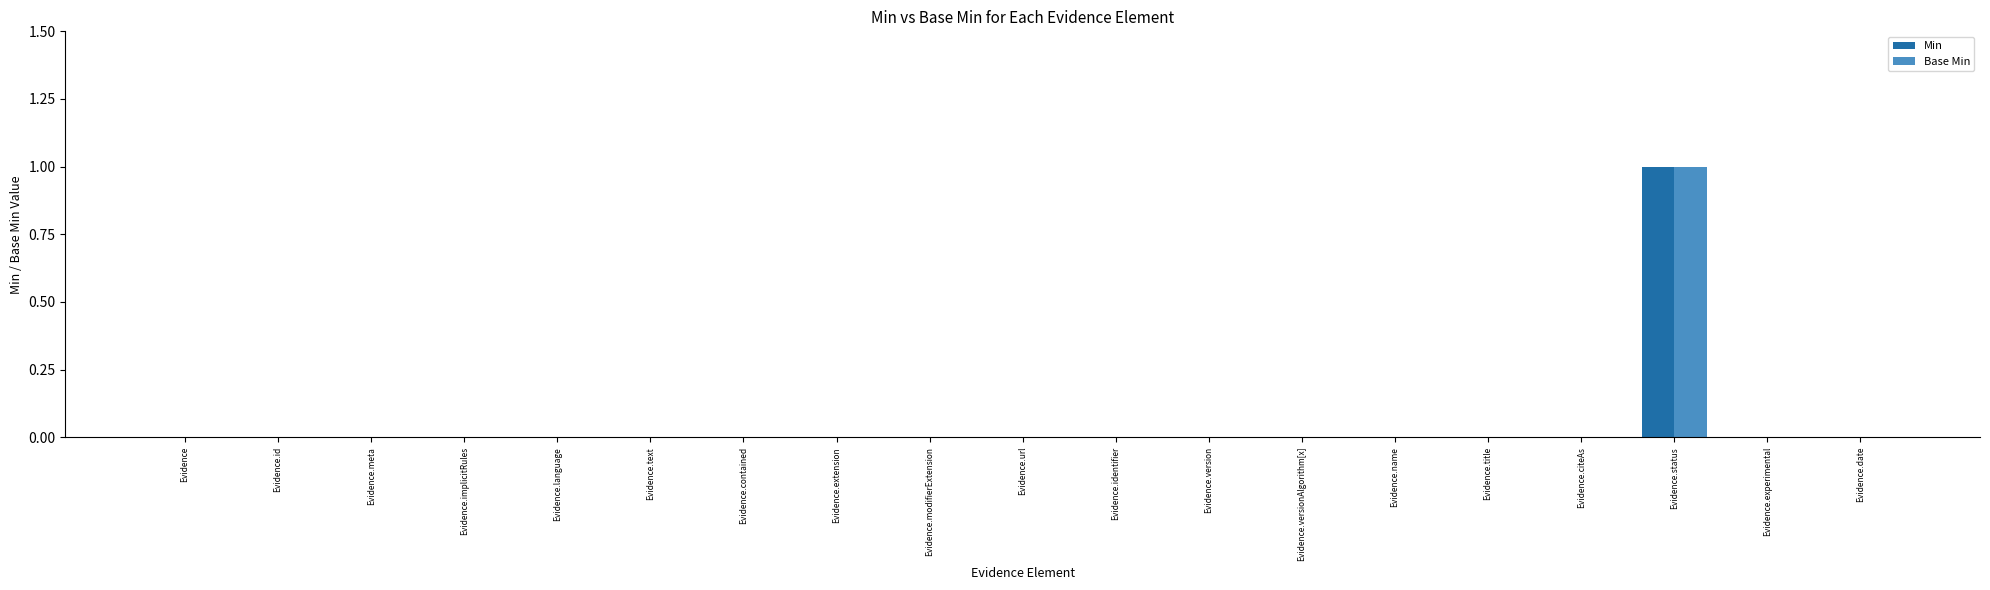

At which category is the sum across all series the highest?

Evidence.status